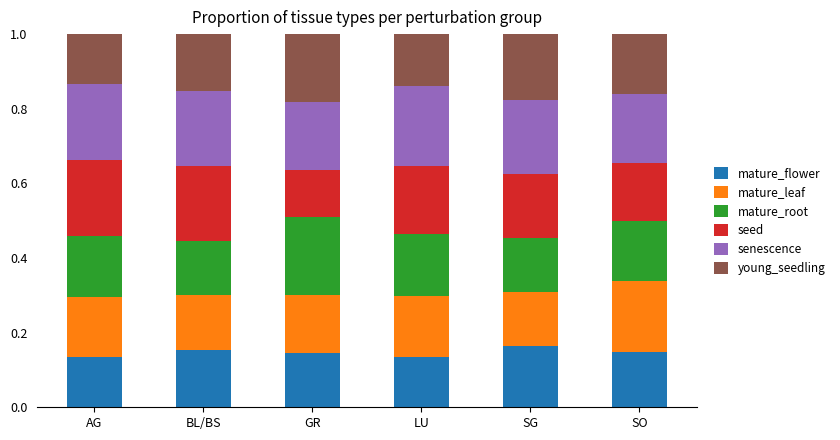

What is the total value across all series at BL/BS?

1.0